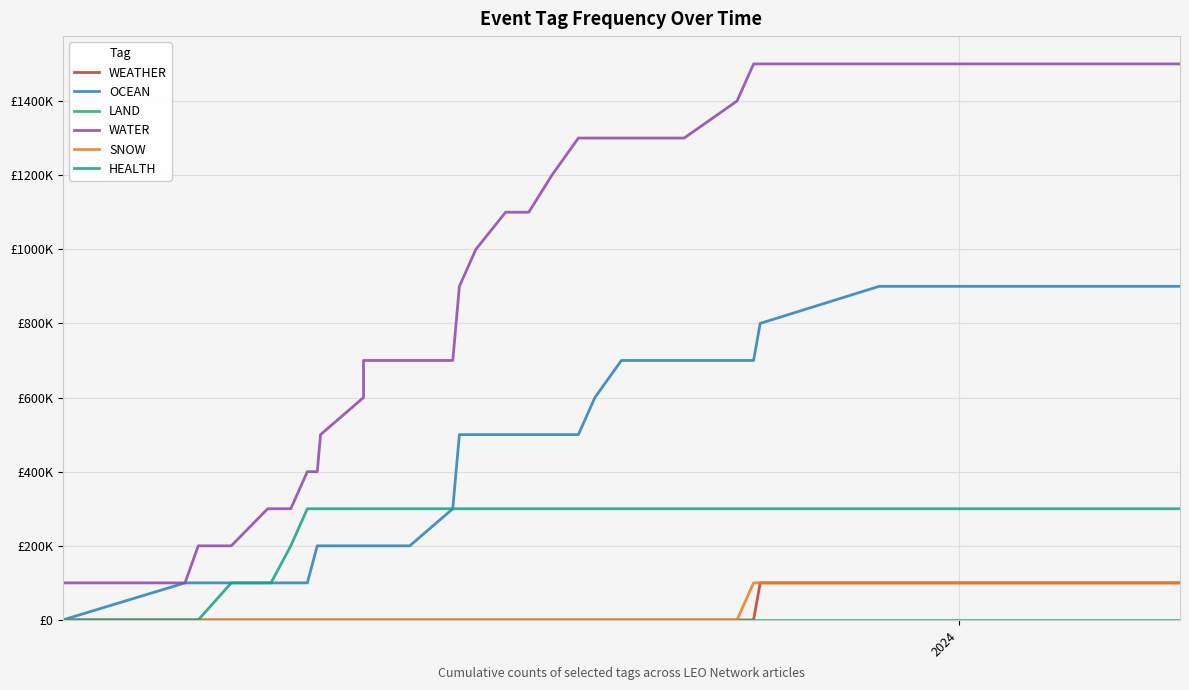

Which series has the largest total across all categories?

WATER